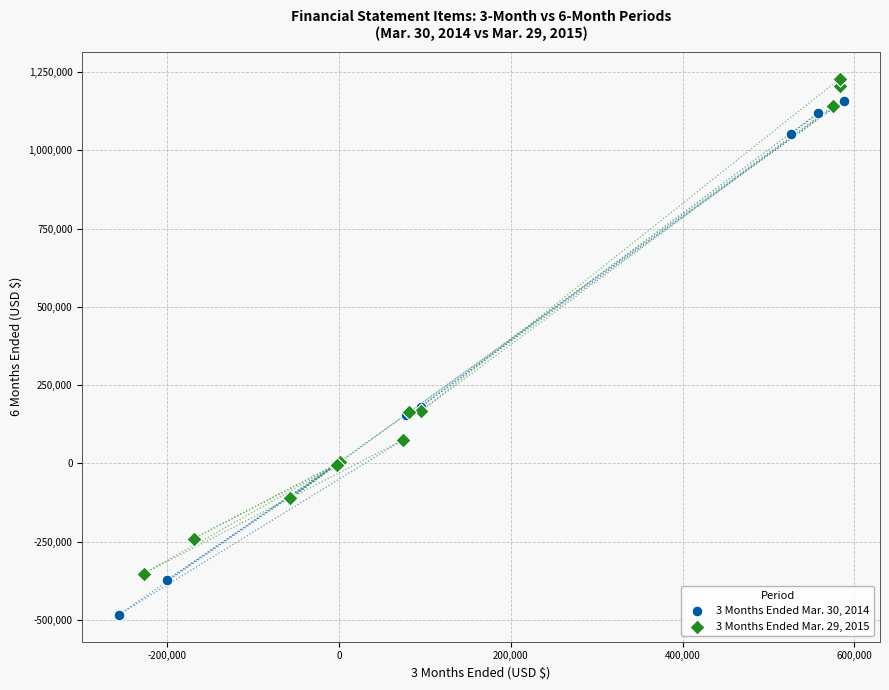

Which series has the largest Y range (max minus min)?

3 Months Ended Mar. 30, 2014